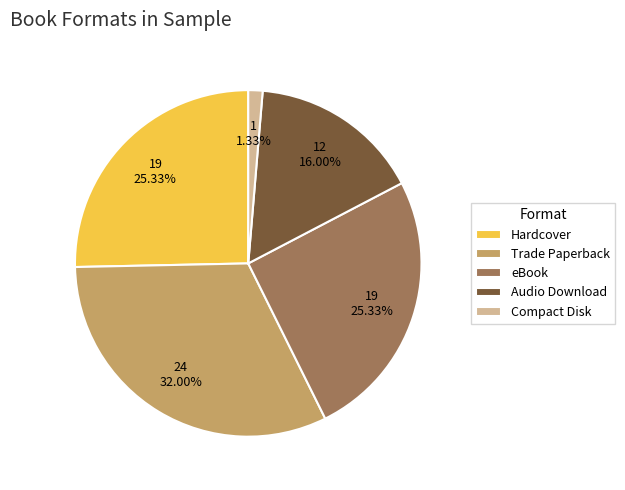

What is the smallest slice in the pie chart?

Compact Disk